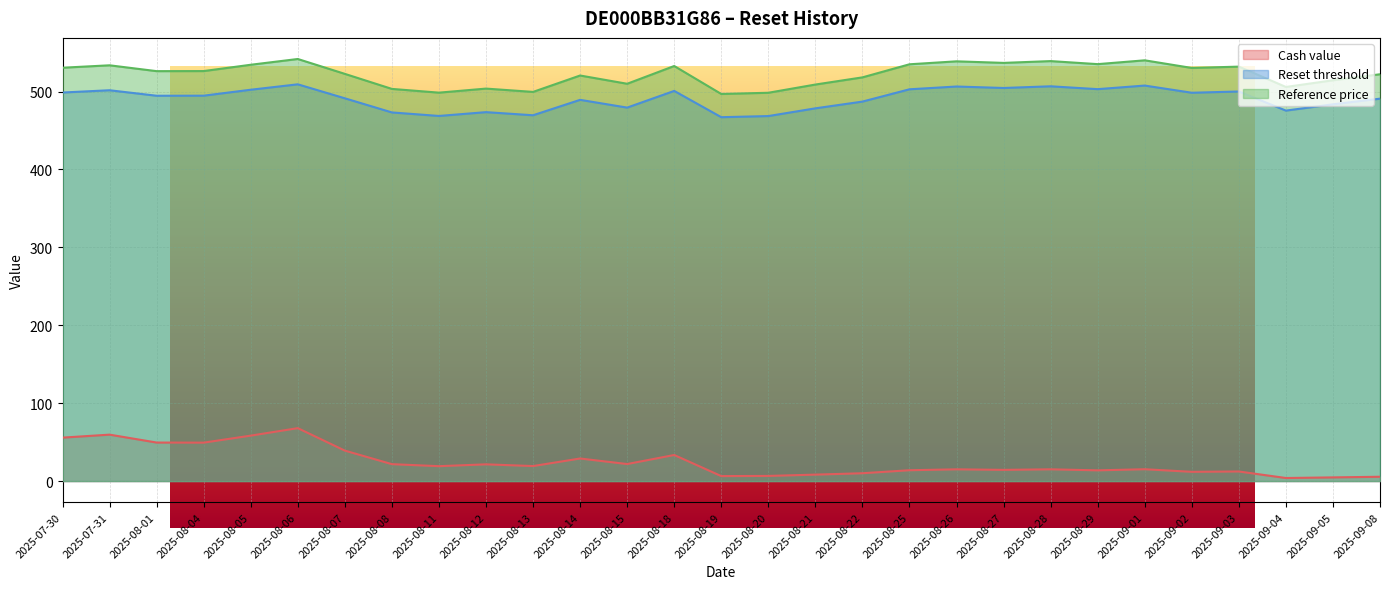

What is the difference between the Cash value values at 2025-08-19 and 2025-08-26?

8.7